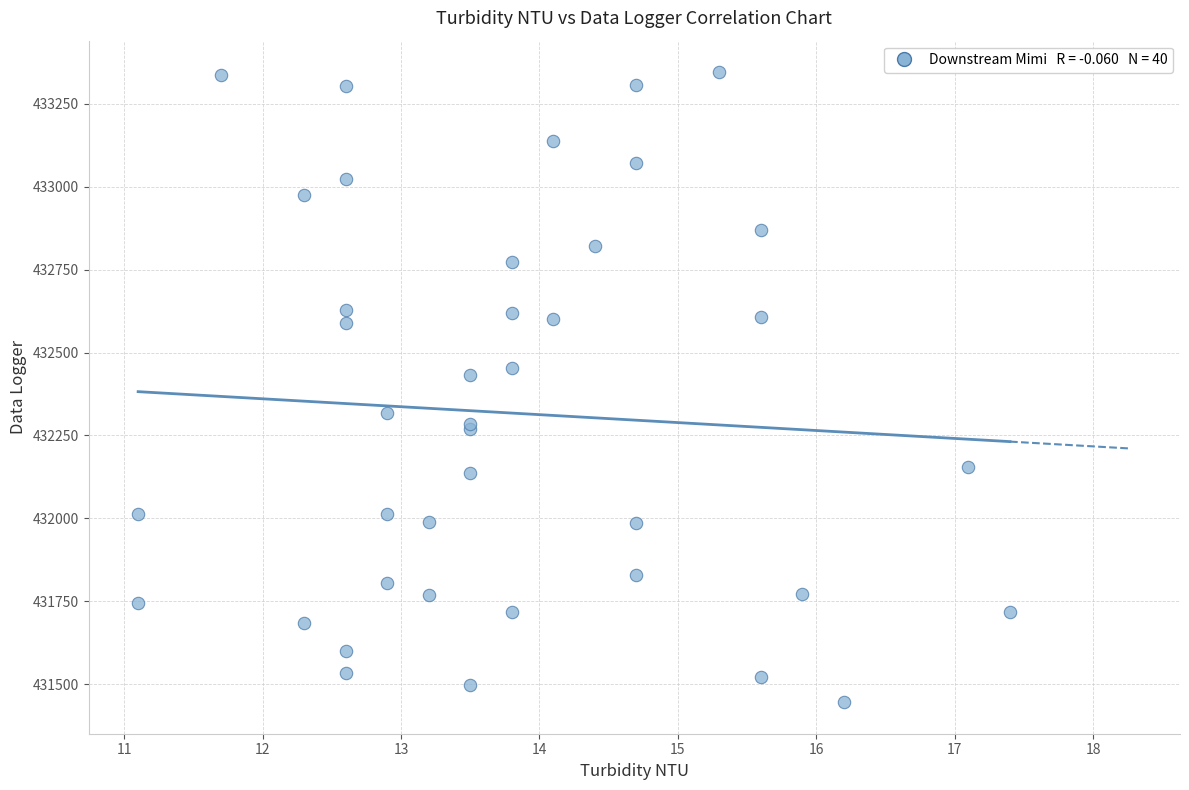

What Y value in the scatter plot is closest to 432395?

432433.5